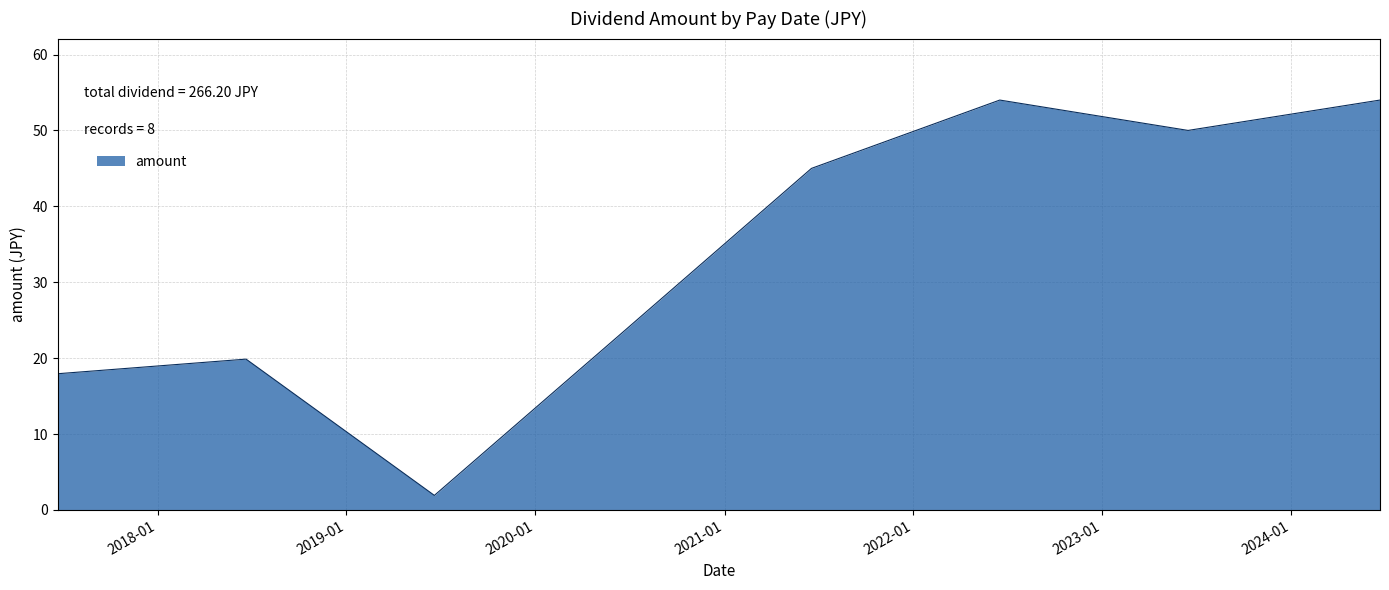

How many interior local valleys (lower than both neighbors) does the data have?

2